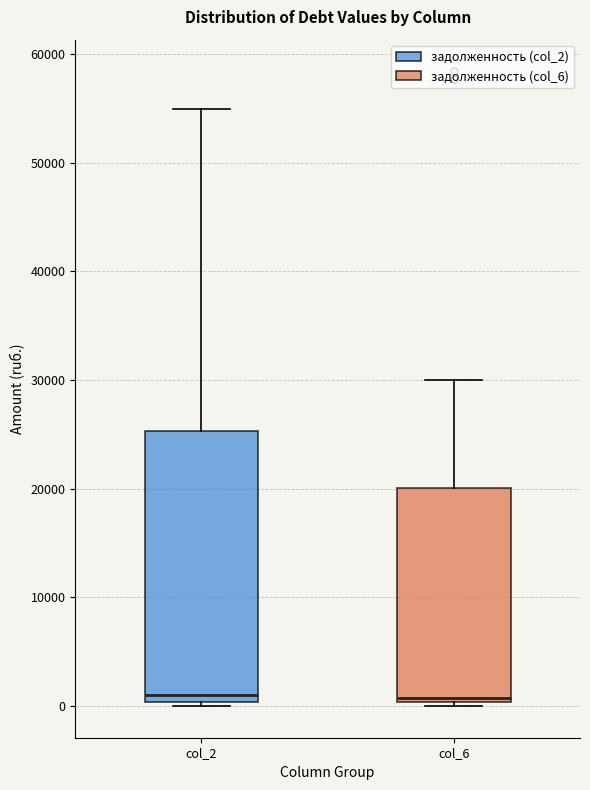

Where does the upper whisker of the box for col_6 end on the y-axis? The values are not printed on the chart, so give them approximately, as read against the axis.

30000